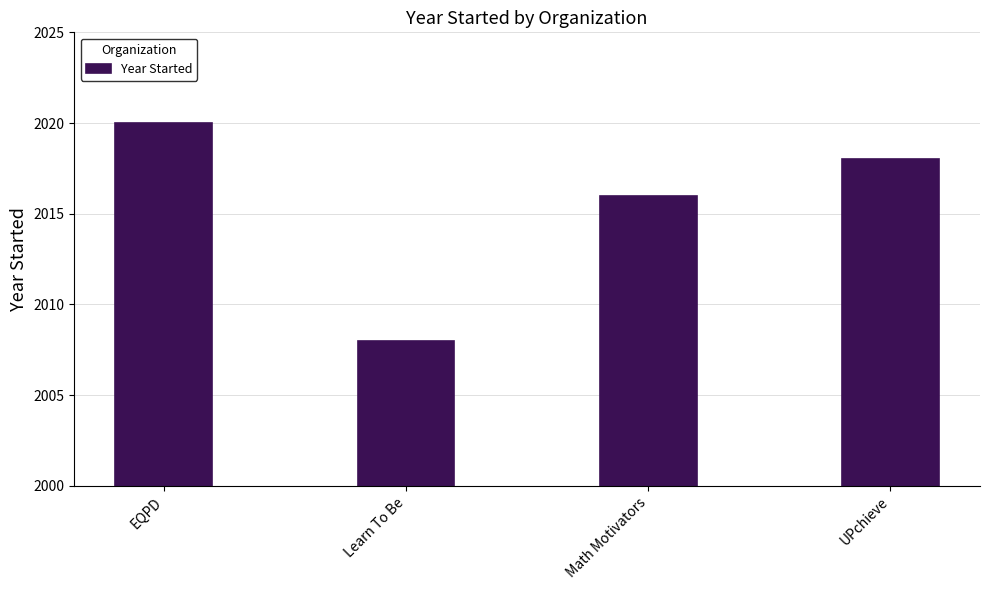

What is the difference between the values at Learn To Be and EQPD?

12